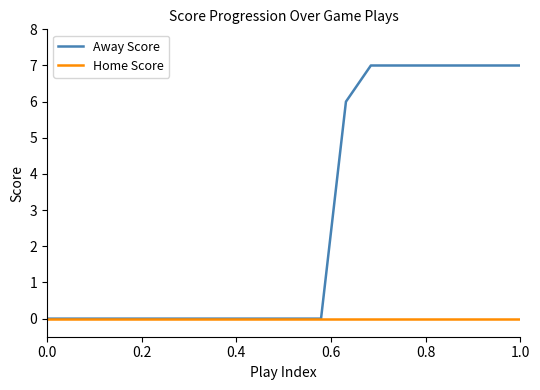

Rank the series by their average value, from lowest to highest.

Home Score, Away Score